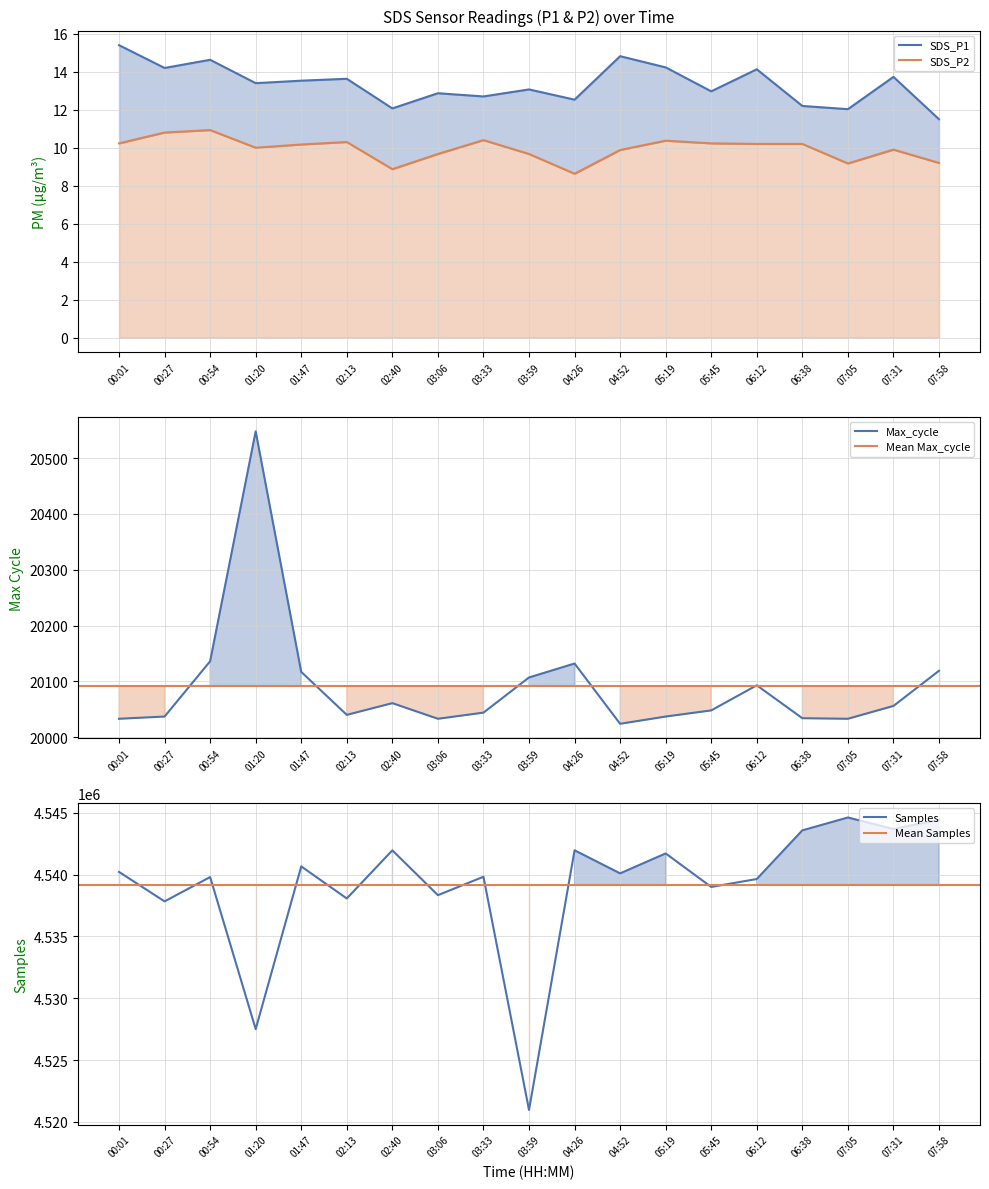

True or false: Max_cycle and Samples intersect in this chart.

False